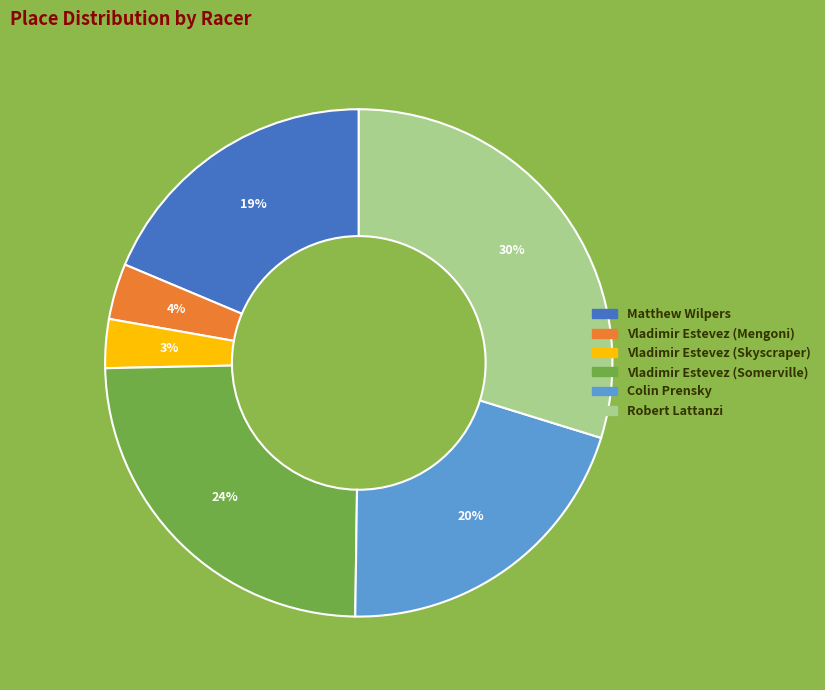

True or false: Colin Prensky accounts for 20% of the total.

True